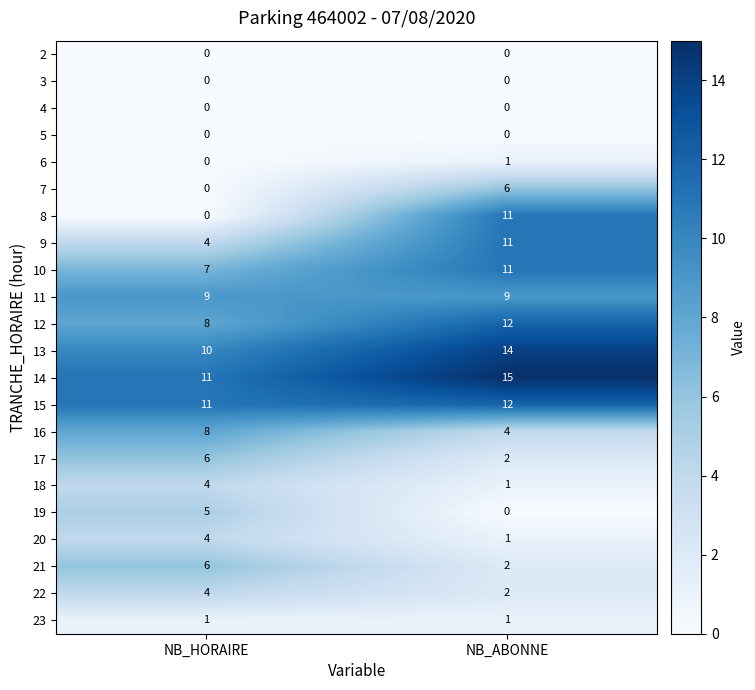

List the labels in order of 10 value, largest first.

NB_ABONNE, NB_HORAIRE